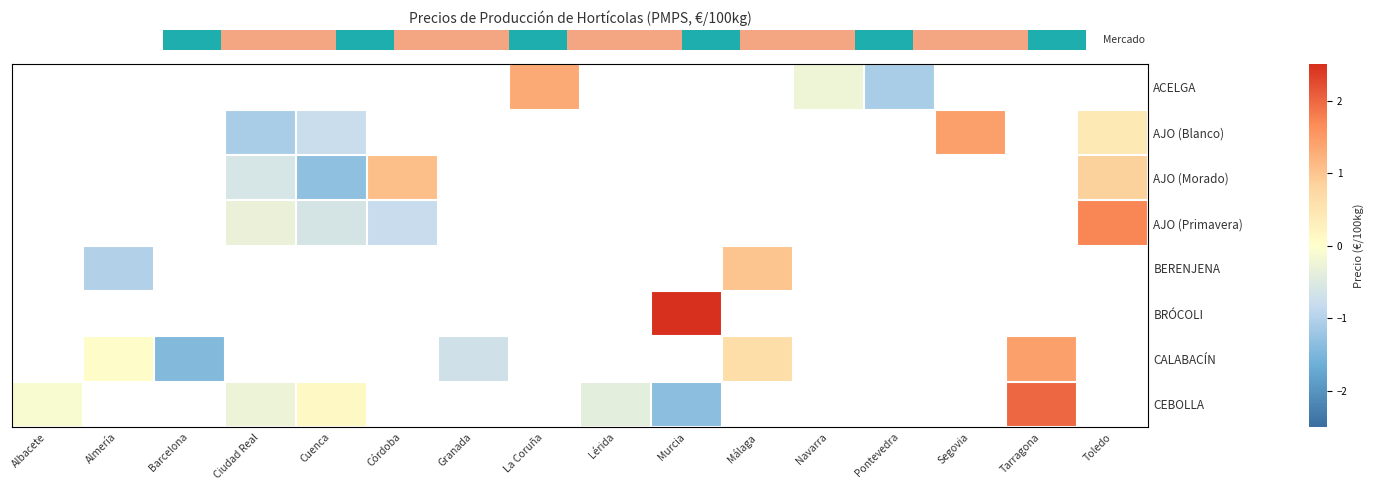

How many categories are shown in the chart?

16